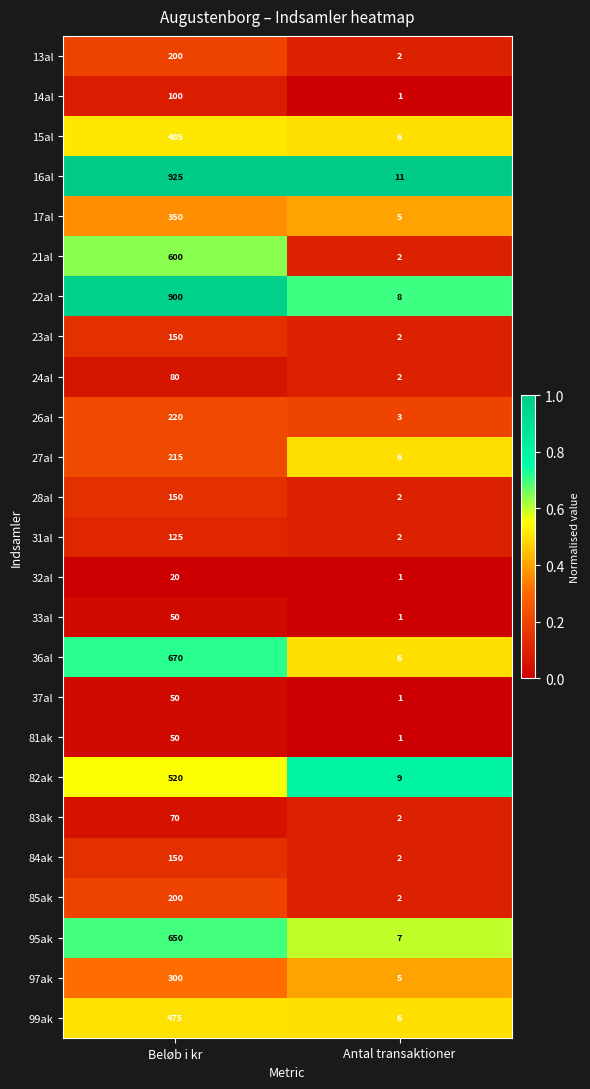

At which category is the sum across all series the highest?

Beløb i kr